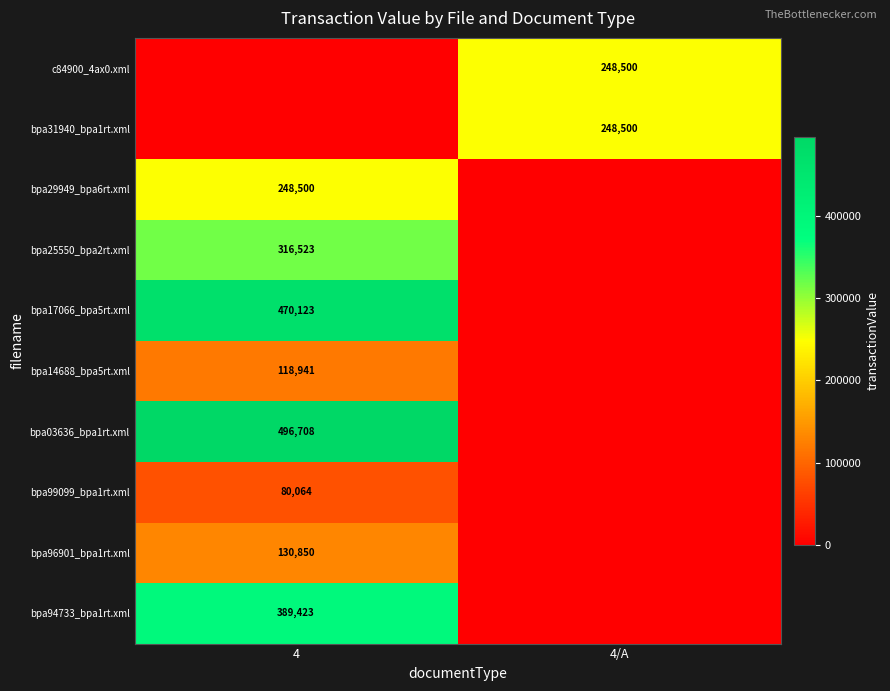

Between 4/A and 4, which is larger?

4/A